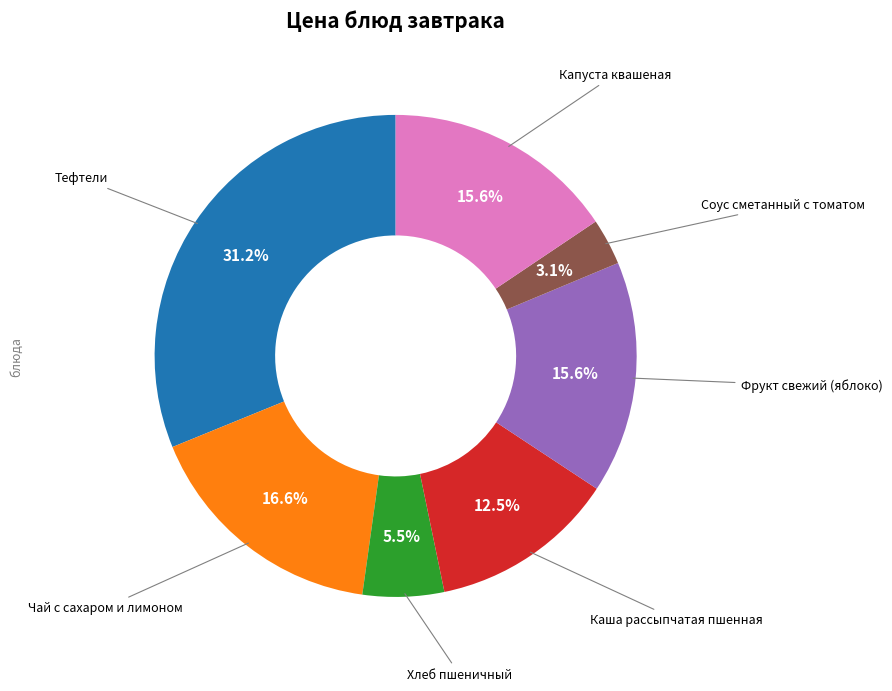

Count the number of slices in the pie.

7